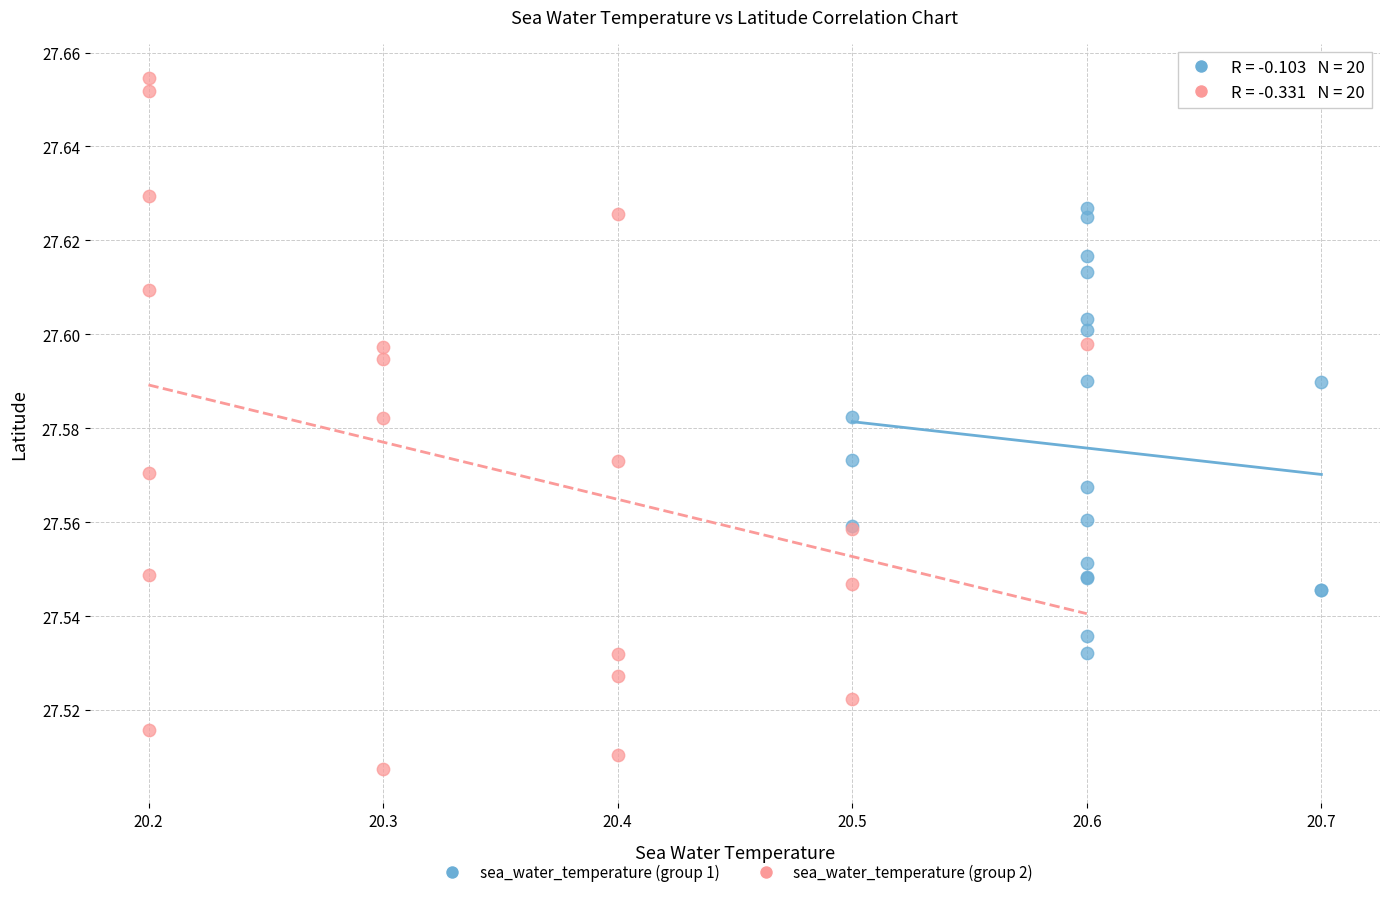

Which series reaches the maximum Y coordinate?

sea_water_temperature (group 2)